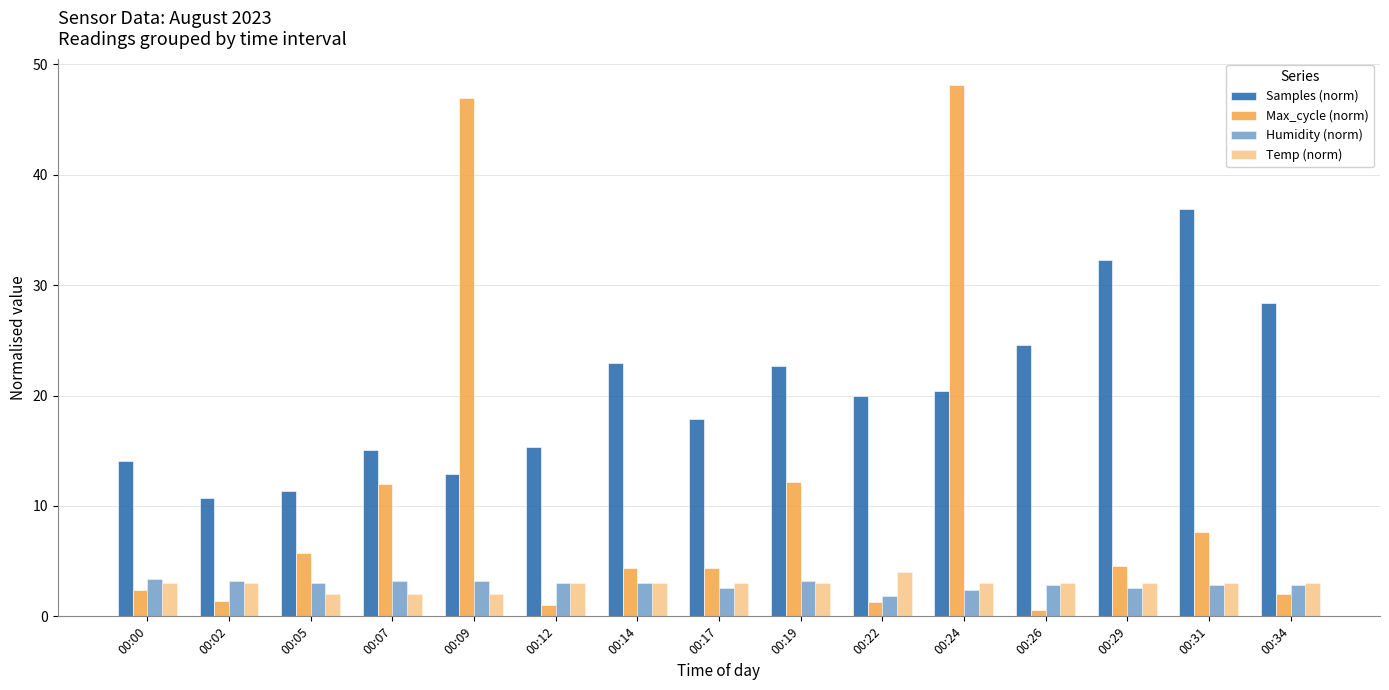

Count the number of categories in the chart.

15